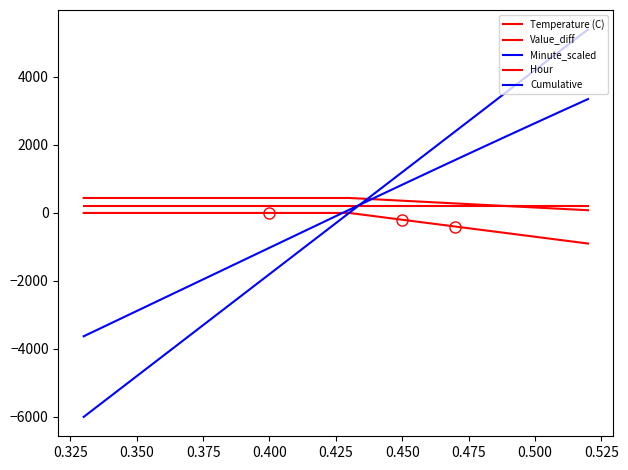

What is the spread (max minus min) of values at 0.400?

2240.0